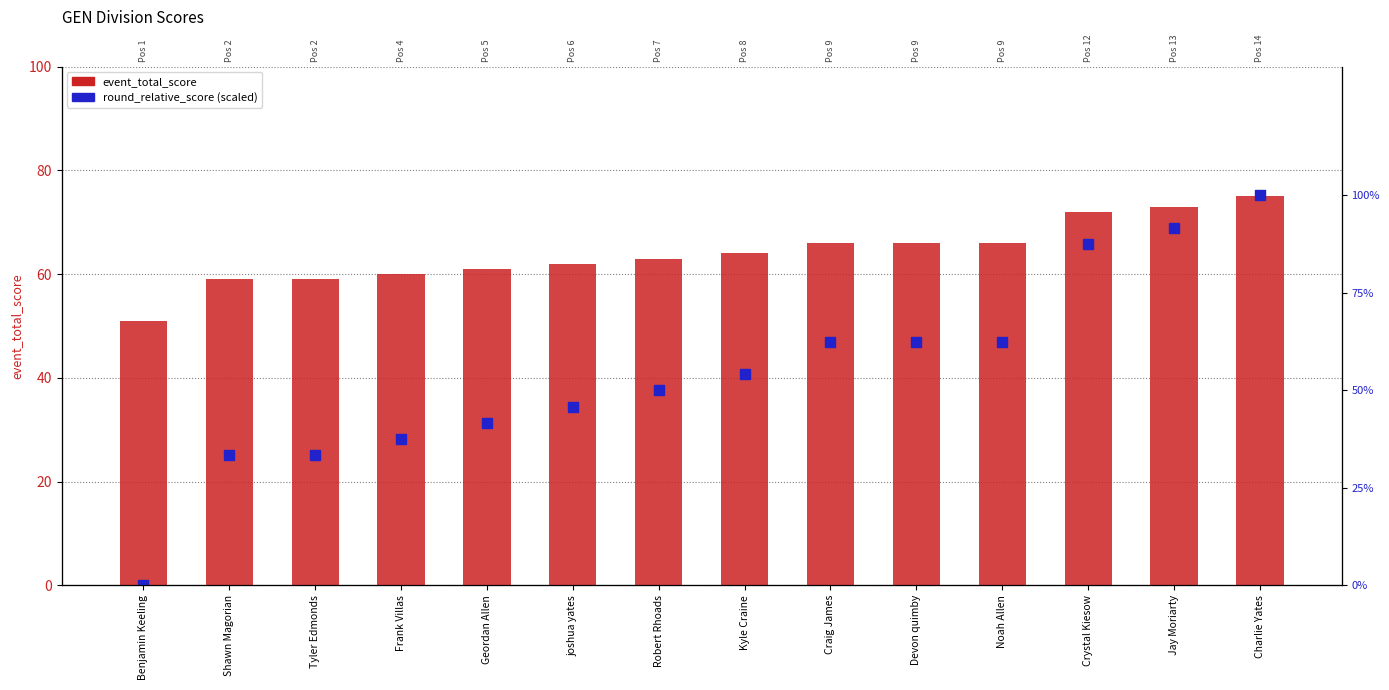

Which series has the widest spread of Y values?

round_relative_score